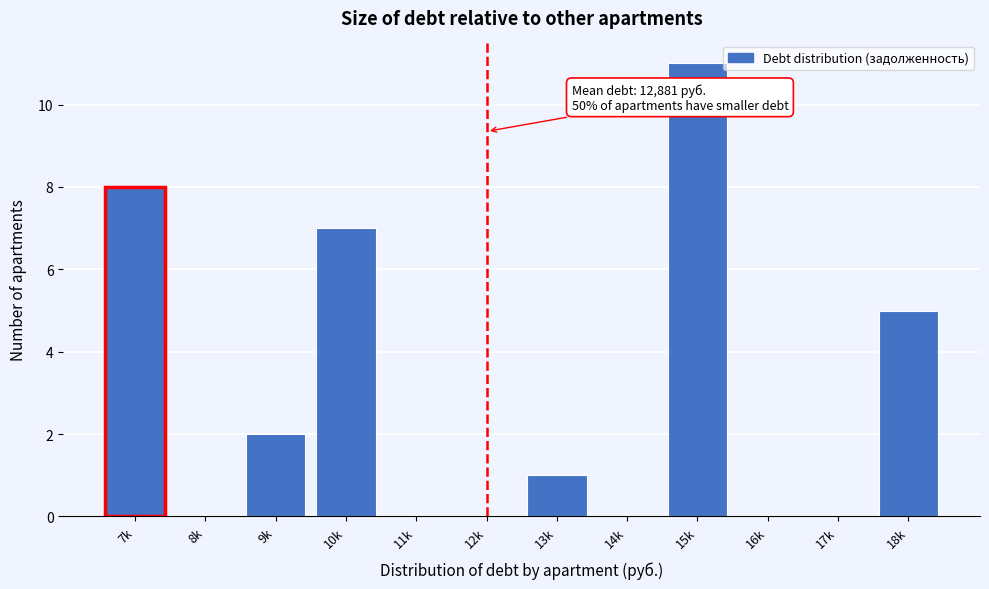

Reading left to right, transcribe all the data shown in this chart.

7k=8	8k=0	9k=2	10k=7	11k=0	12k=0	13k=1	14k=0	15k=11	16k=0	17k=0	18k=5